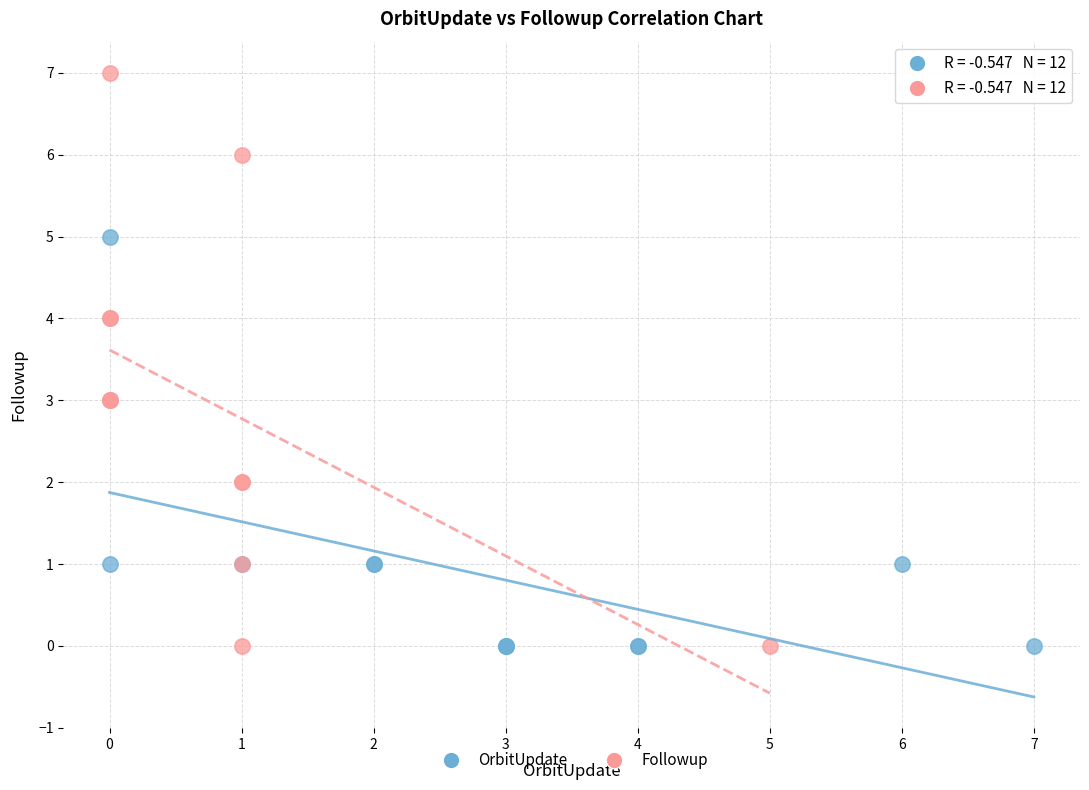

Which series has the largest Y range (max minus min)?

Followup